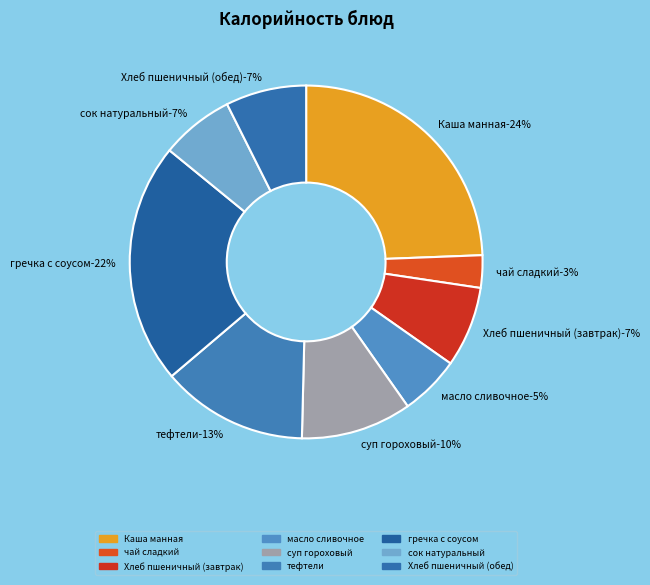

What percentage is the Каша манная slice, to the nearest percent?

24%